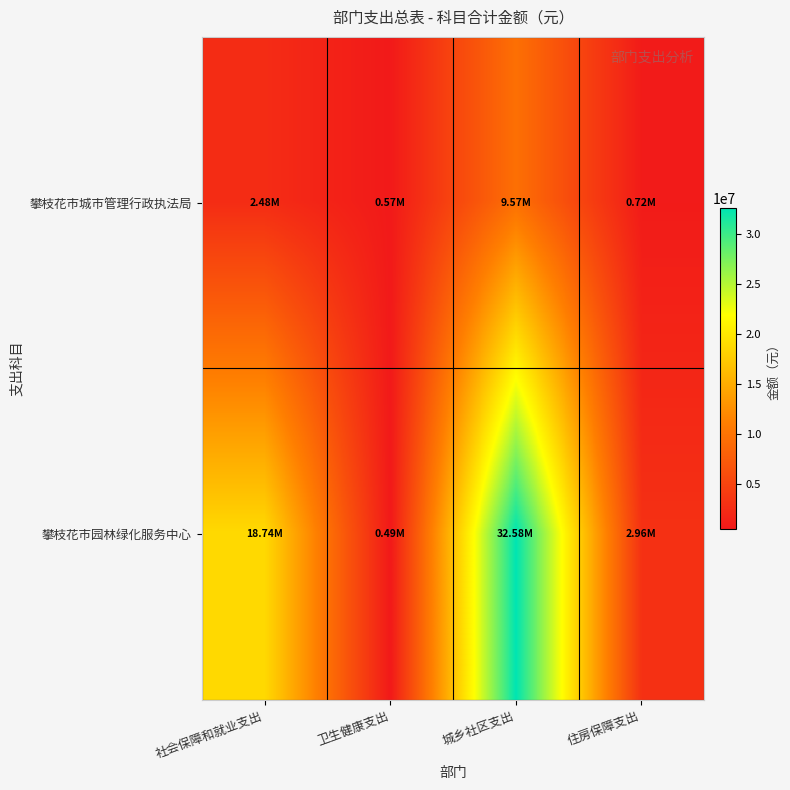

At 住房保障支出, list the series in order from smallest to largest.

攀枝花市城市管理行政执法局, 攀枝花市园林绿化服务中心